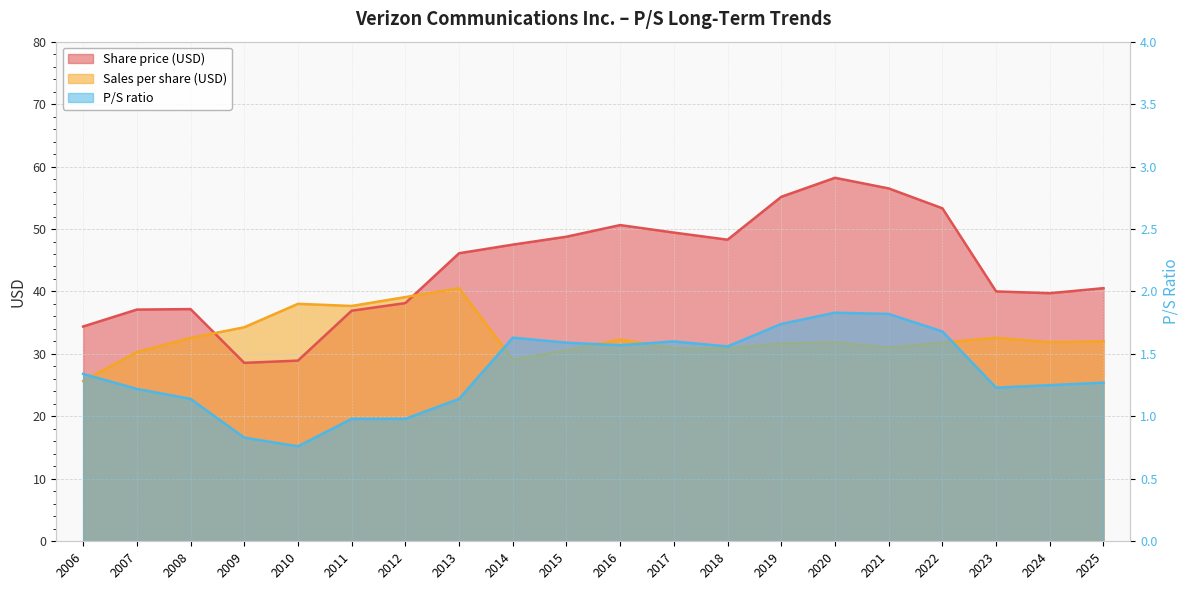

True or false: Share price has a value of 48.3 at 2018.

True